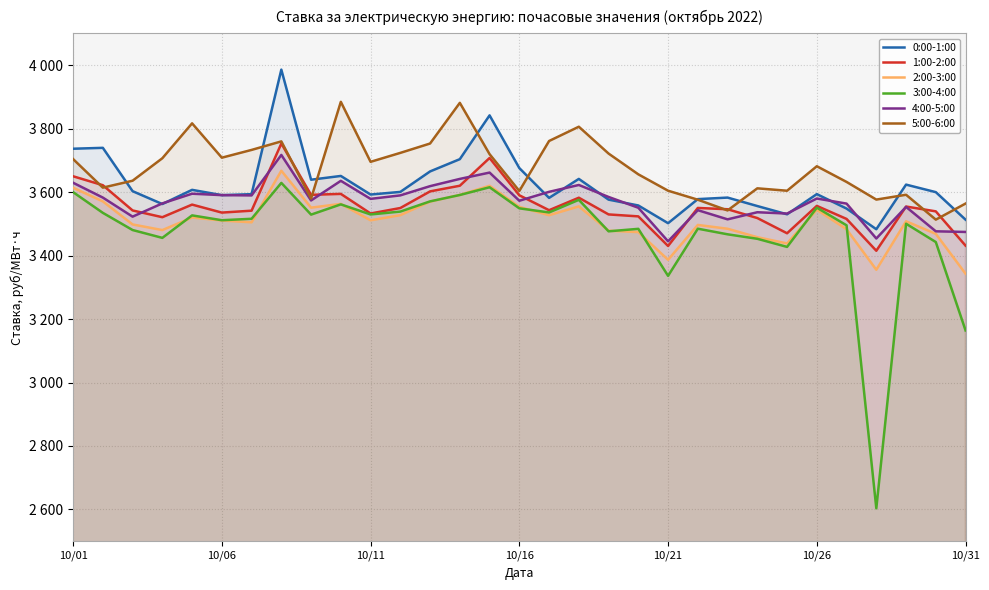

What is the lowest value of the 5:00-6:00 series?

3513.1